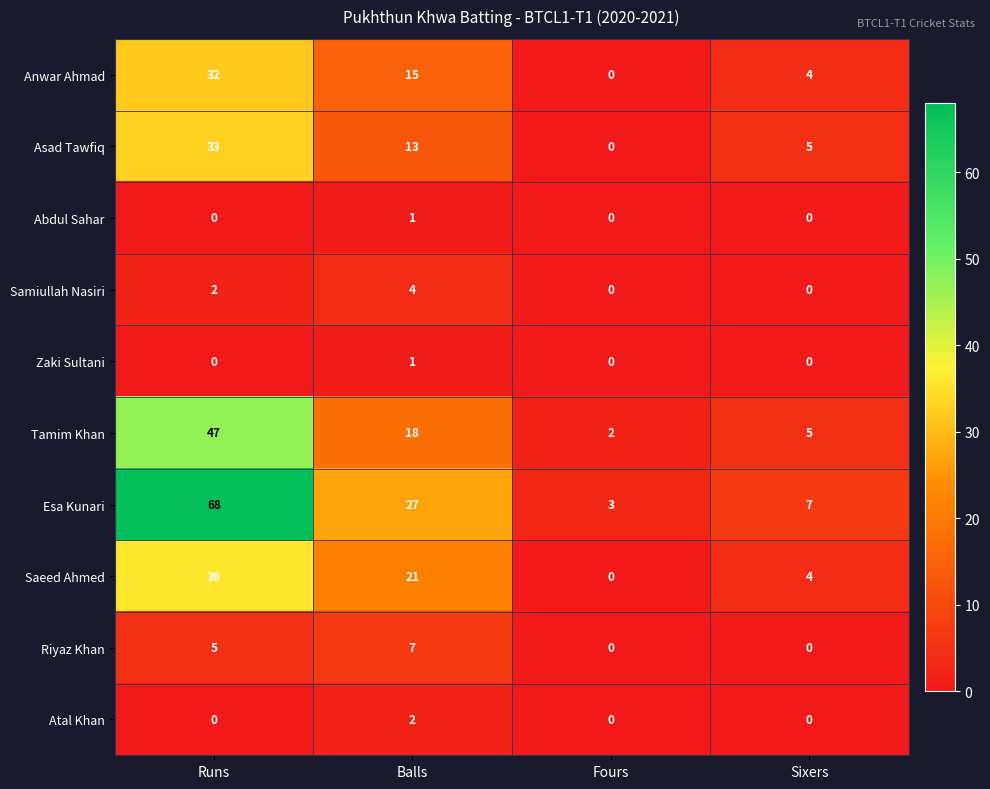

Where is Saeed Ahmed nearest to the value 18?

Balls